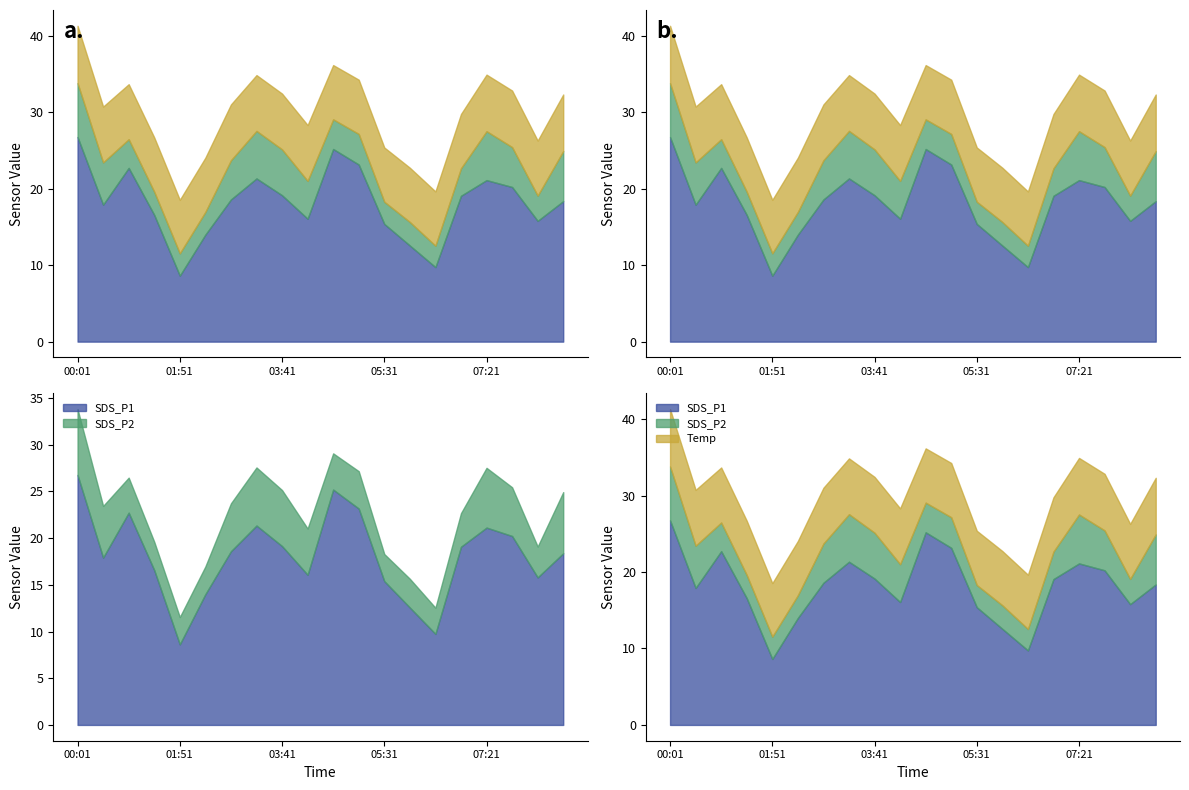

True or false: SDS_P2 has more than 0 interior local peaks.

True